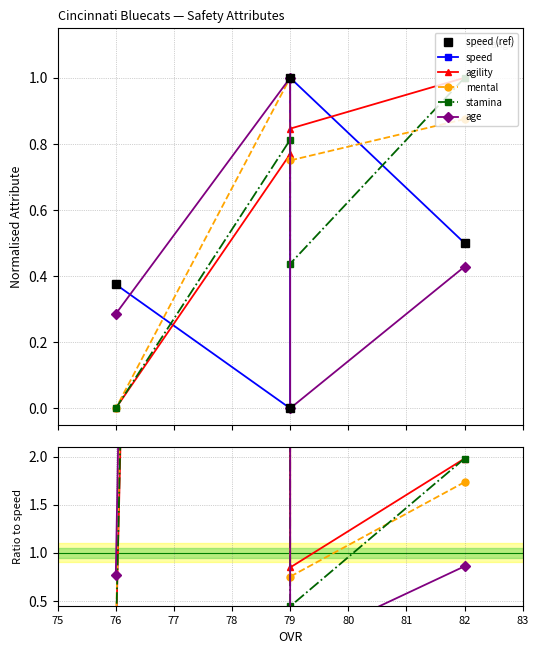

What are all the series names shown in the legend?

speed, agility, mental, stamina, age, speed (ref)